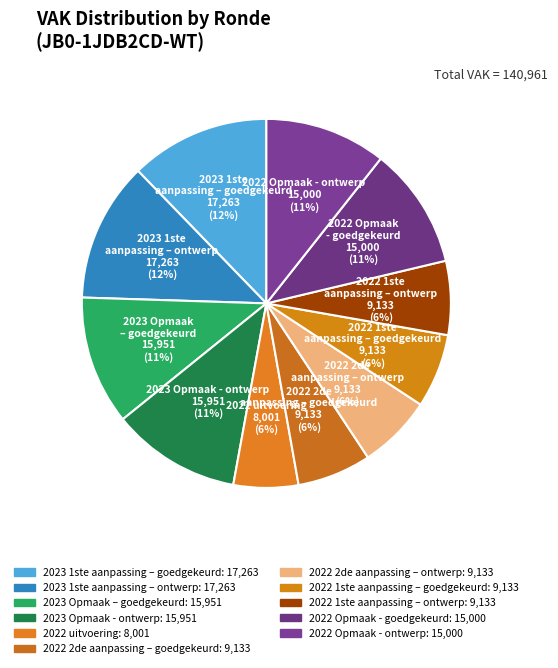

Between 2023 1ste aanpassing – goedgekeurd and 2022 Opmaak - goedgekeurd, which is larger?

2023 1ste aanpassing – goedgekeurd